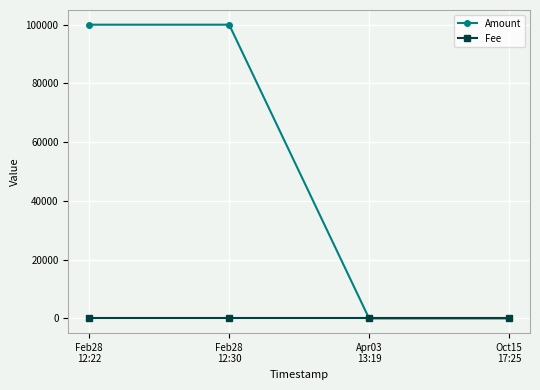

Rank the series by their maximum value, from highest to lowest.

Amount, Fee